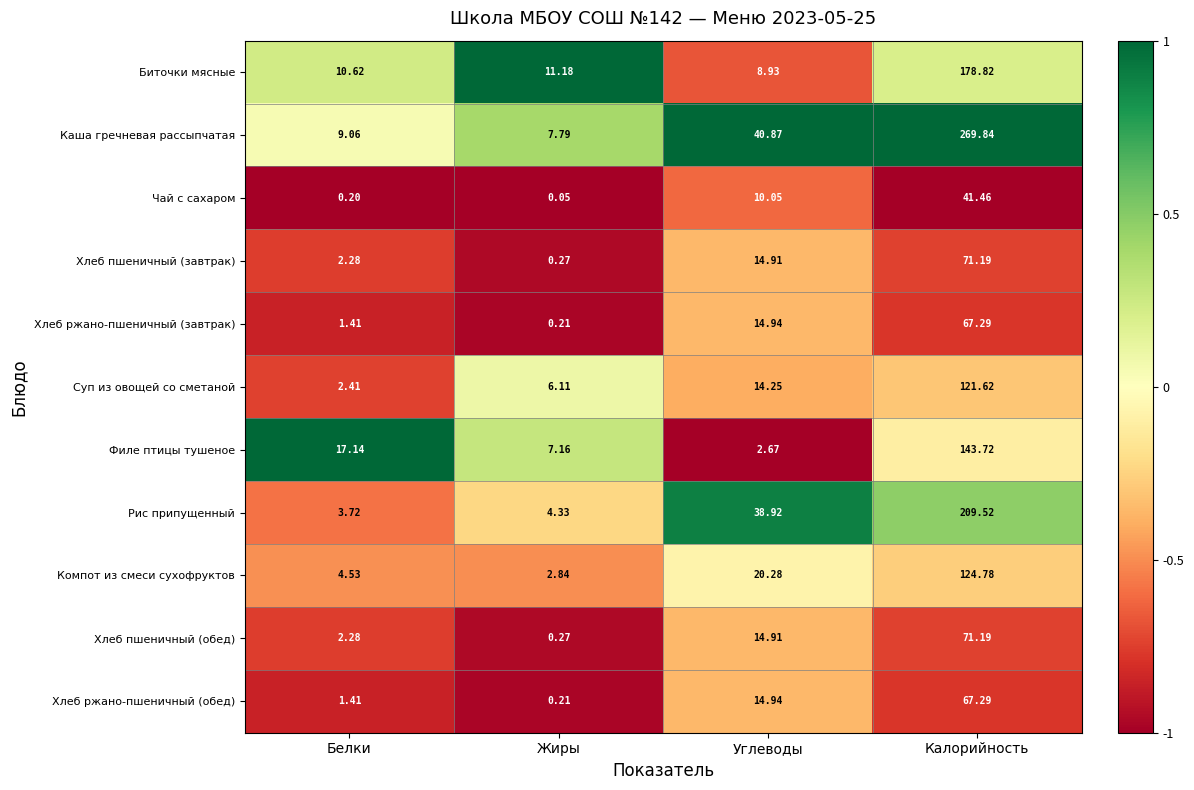

Is the value of Хлеб ржано-пшеничный (завтрак) at Углеводы greater than the value of Чай с сахаром at Калорийность?

No